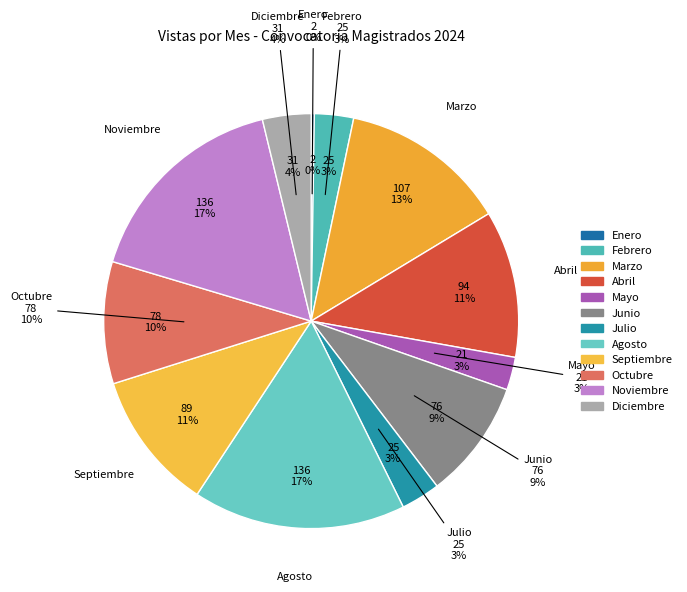

Count the number of slices in the pie.

12